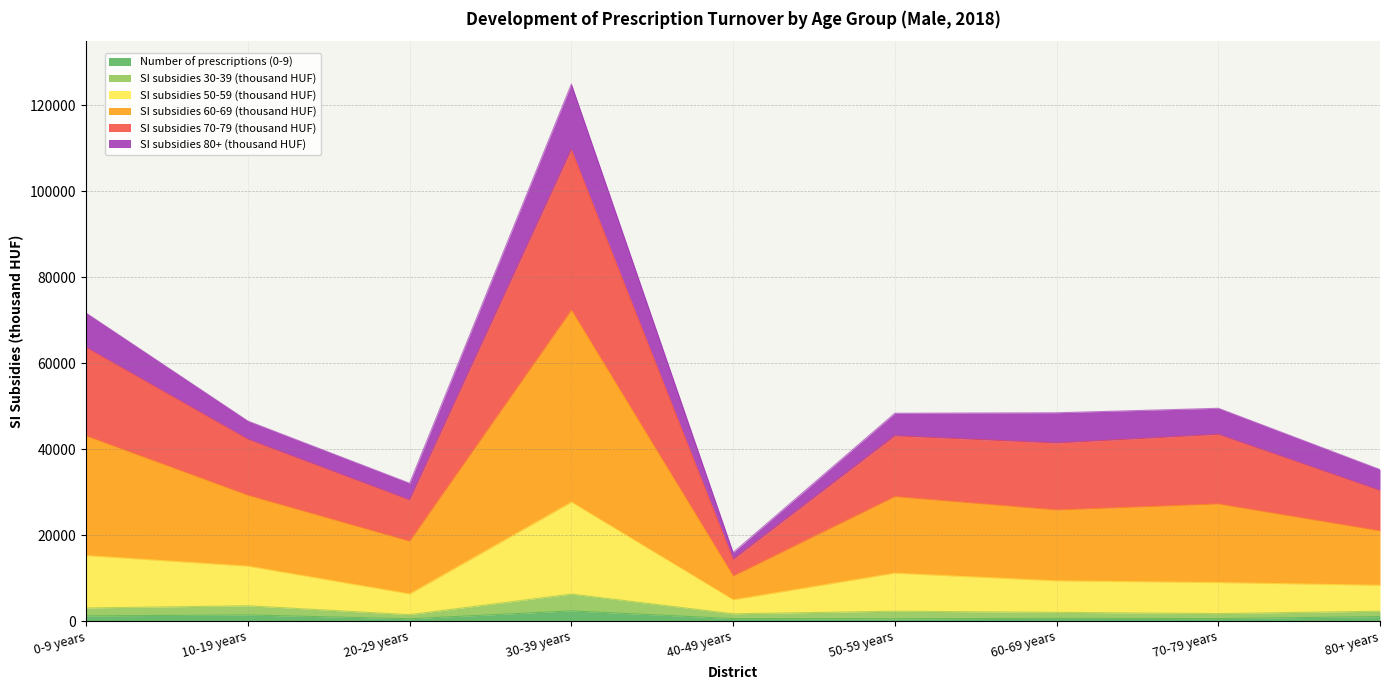

At which category is the sum across all series the highest?

30-39 years